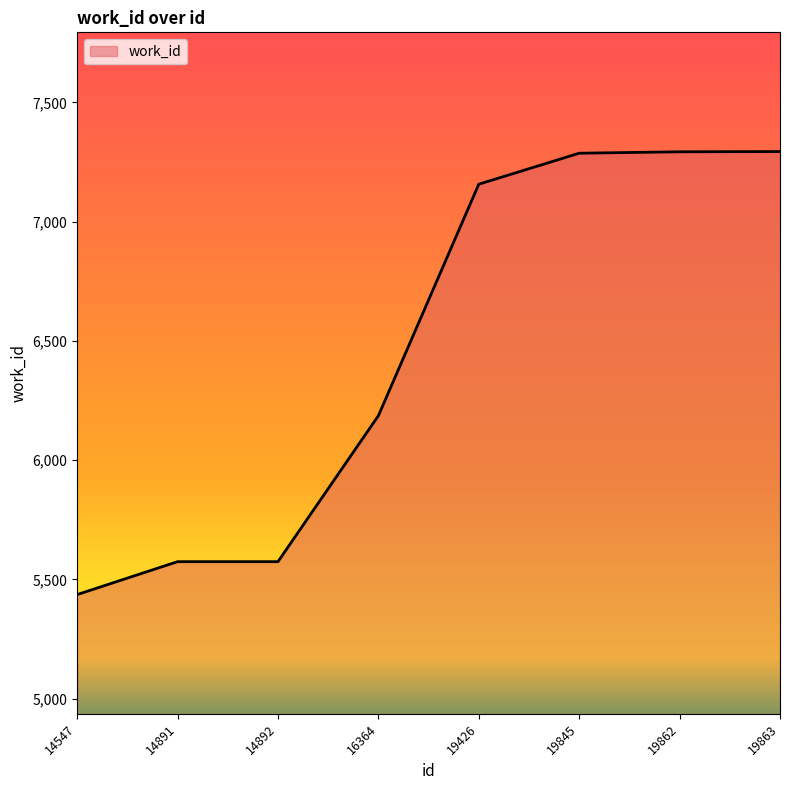

Where is the data nearest to the value 6365?

16364